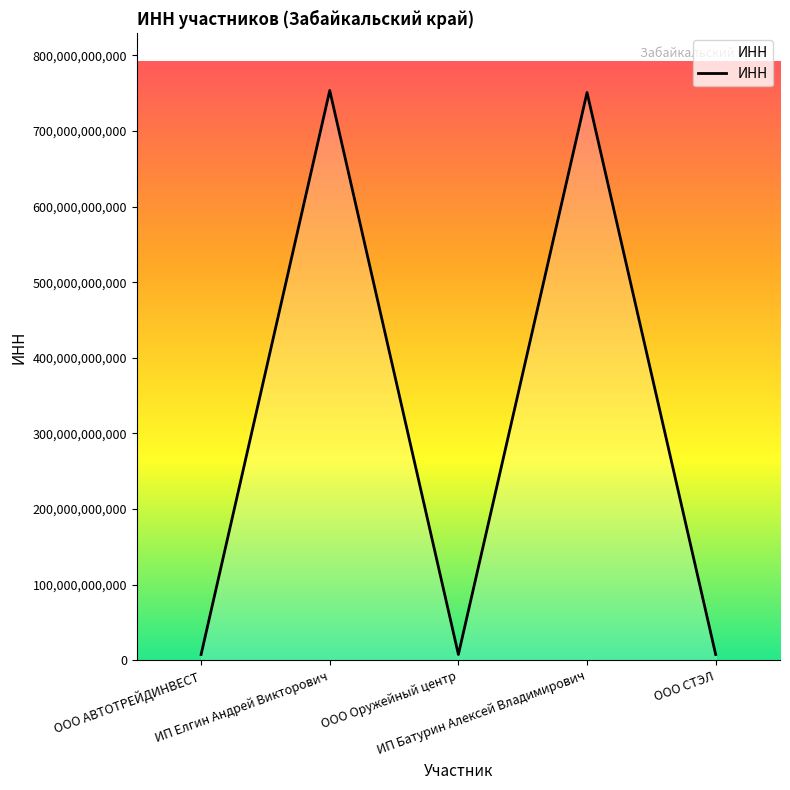

What is the difference between the maximum and second lowest values?

746176033868